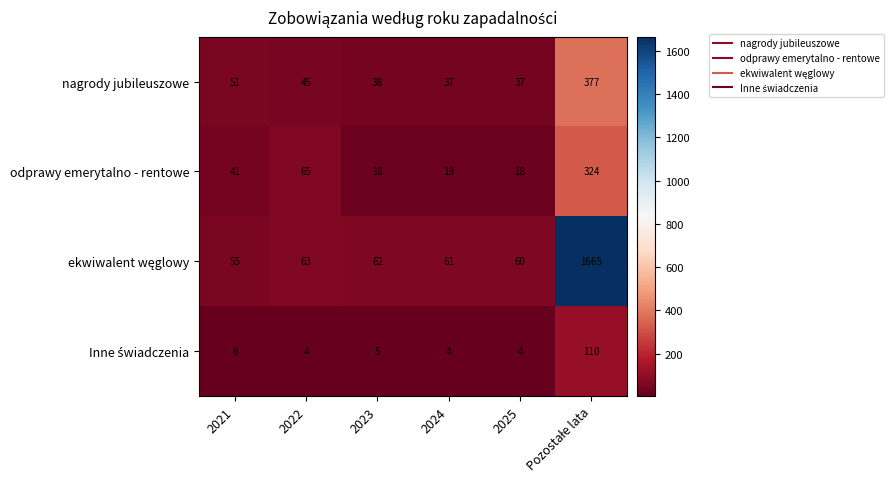

What value does the nagrody jubileuszowe series have at 2023?

38